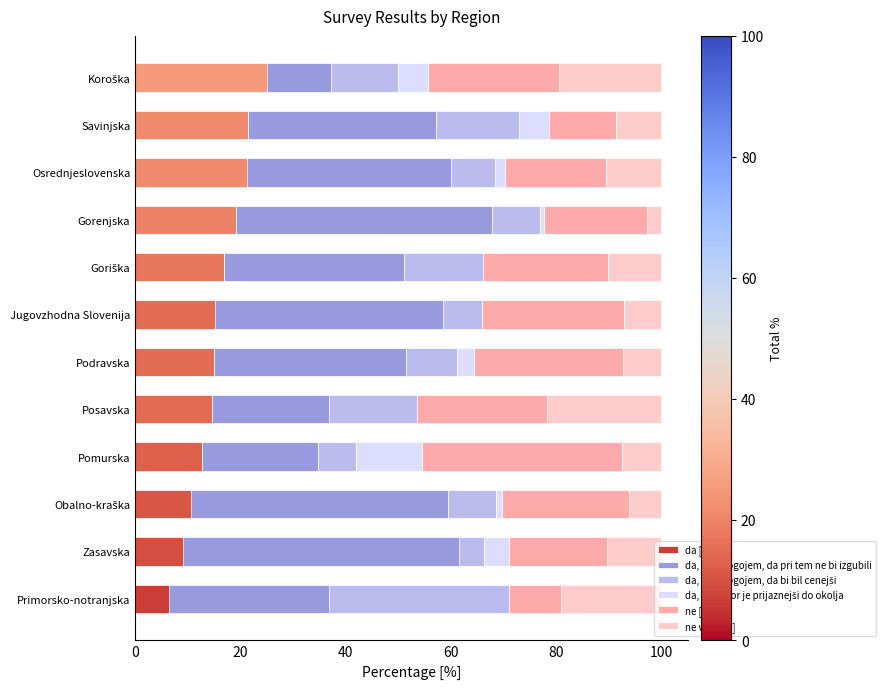

True or false: da [%] has a value of 19.2 at Gorenjska.

True